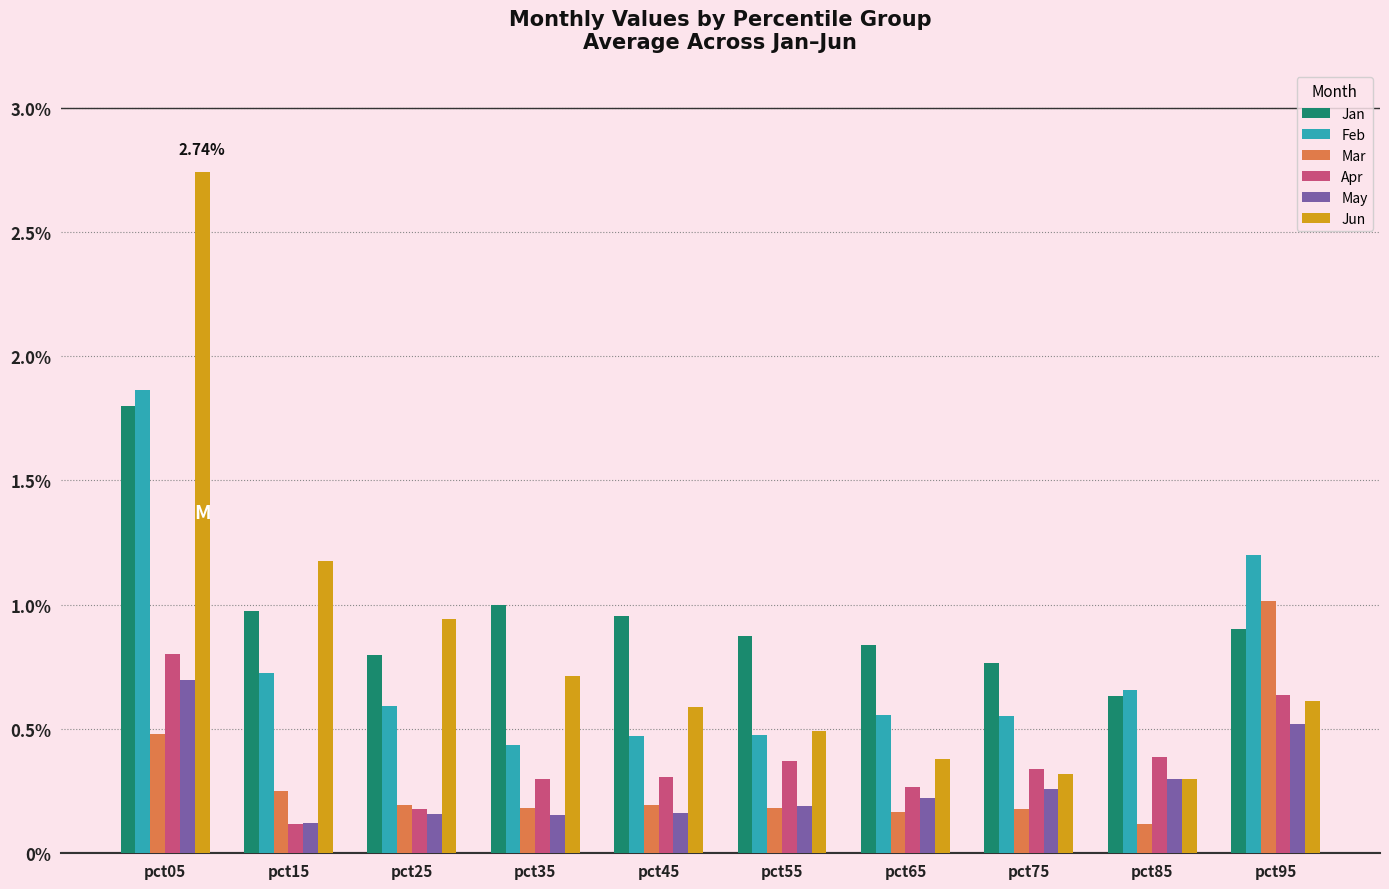

Which series has the largest total across all categories?

Jan